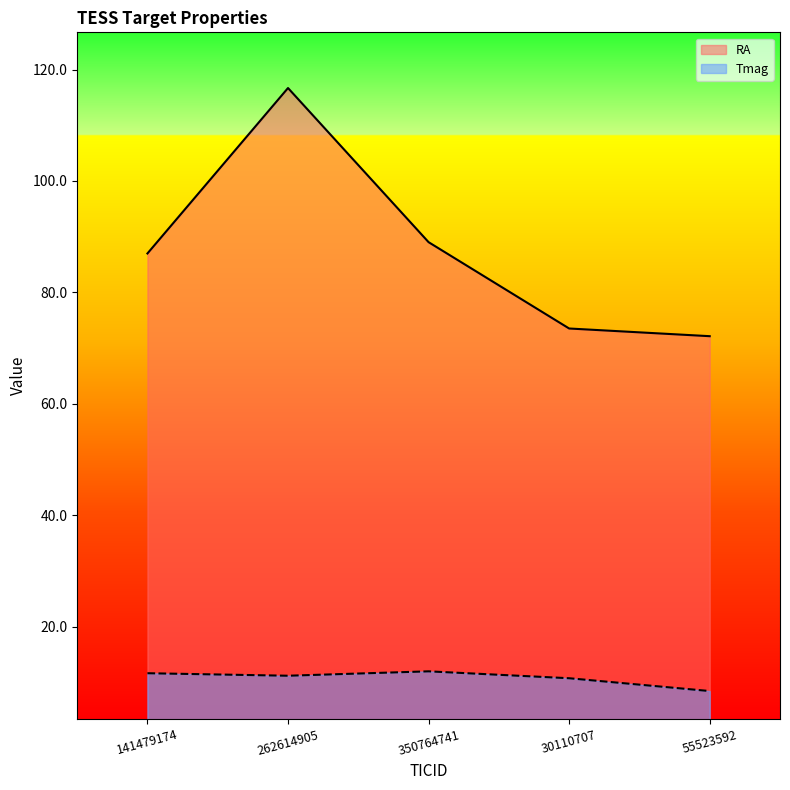

Rank the series by their average value, from lowest to highest.

Tmag, RA